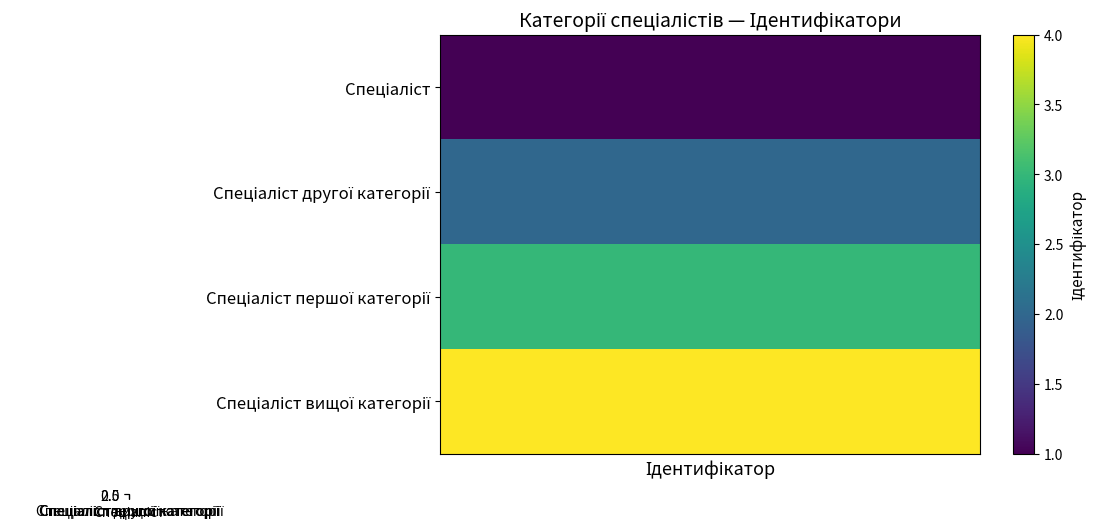

How many bars are there in total?

4